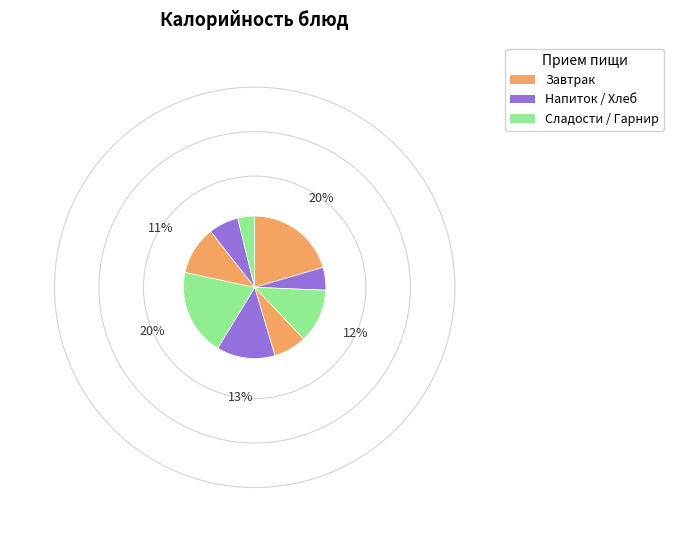

How many segments does this pie chart have?

9